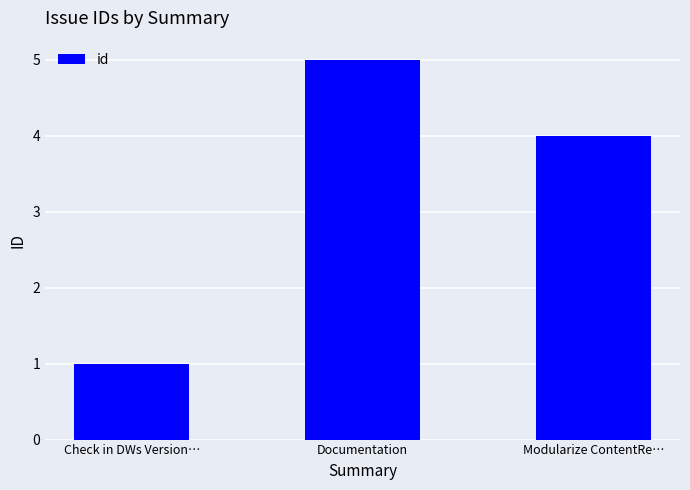

What is the change in value from Check in DWs Version… to Documentation?

+4